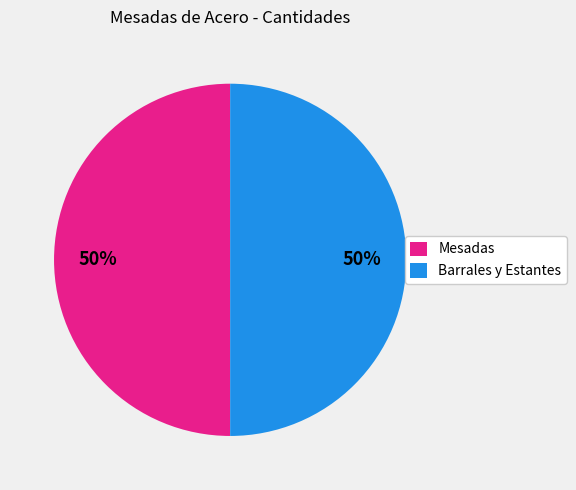

Approximately how many times larger is the value at Barrales y Estantes compared to Mesadas?

1.0